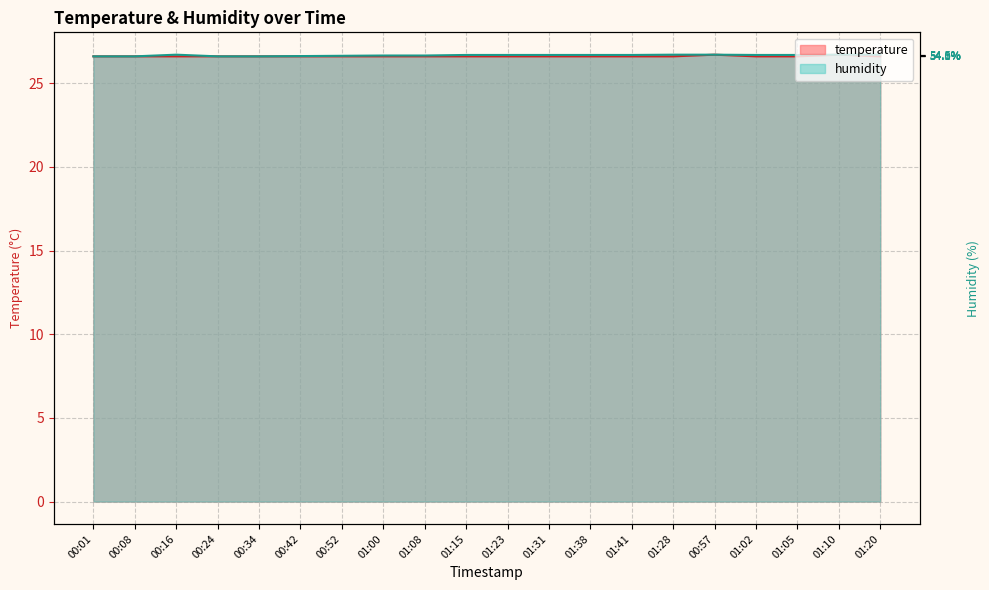

Which series changed the most between 00:24 and 00:52?

humidity